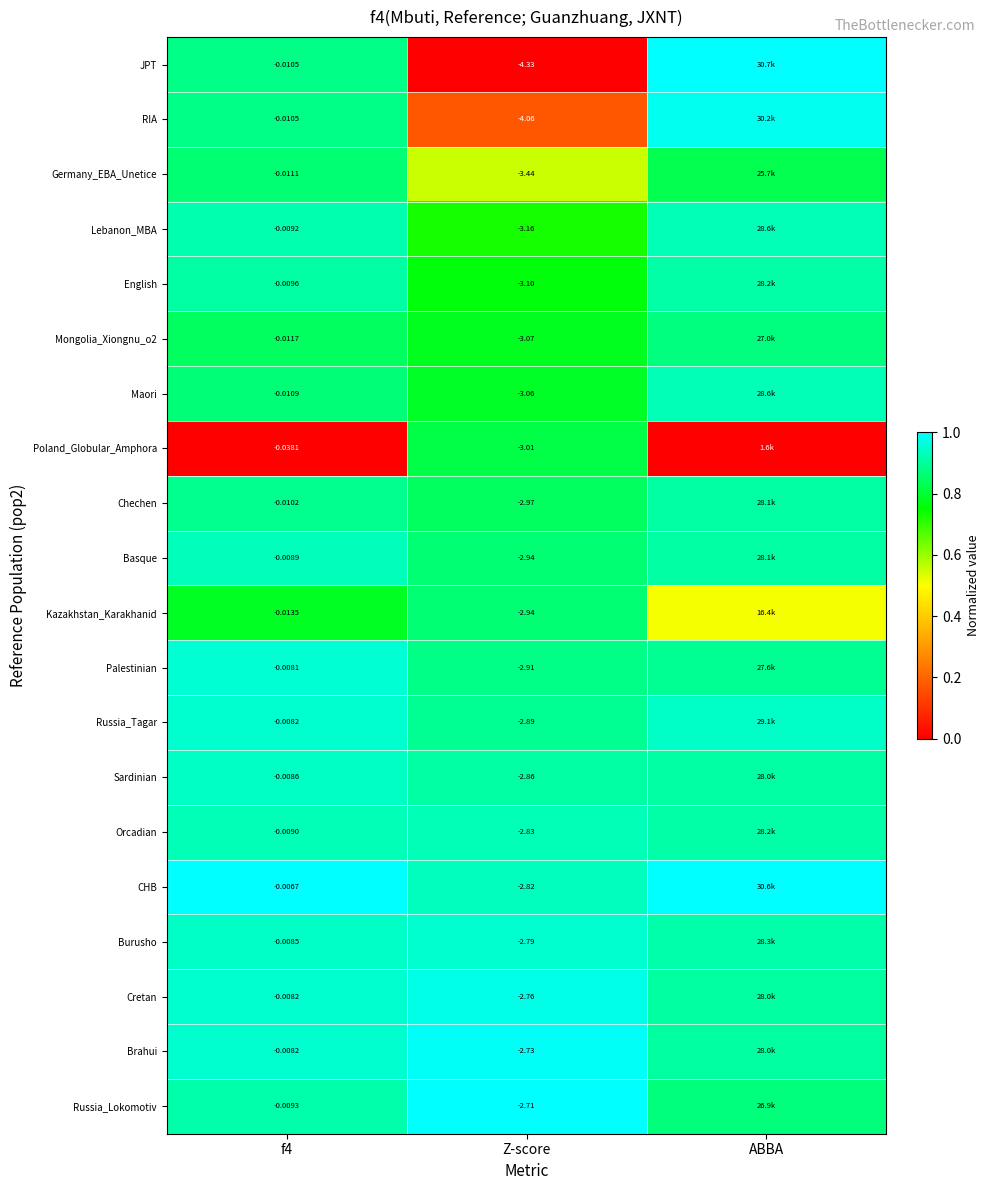

Is the value of Chechen at f4 greater than the value of Maori at Z-score?

Yes